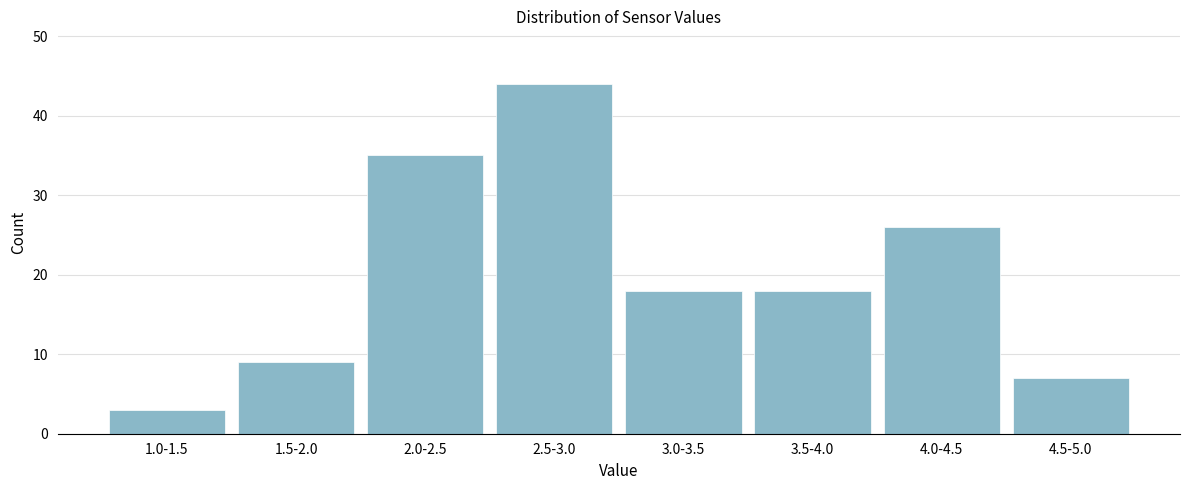

Reading left to right, what are all the values shown in this chart?

1.0-1.5=3	1.5-2.0=9	2.0-2.5=35	2.5-3.0=44	3.0-3.5=18	3.5-4.0=18	4.0-4.5=26	4.5-5.0=7